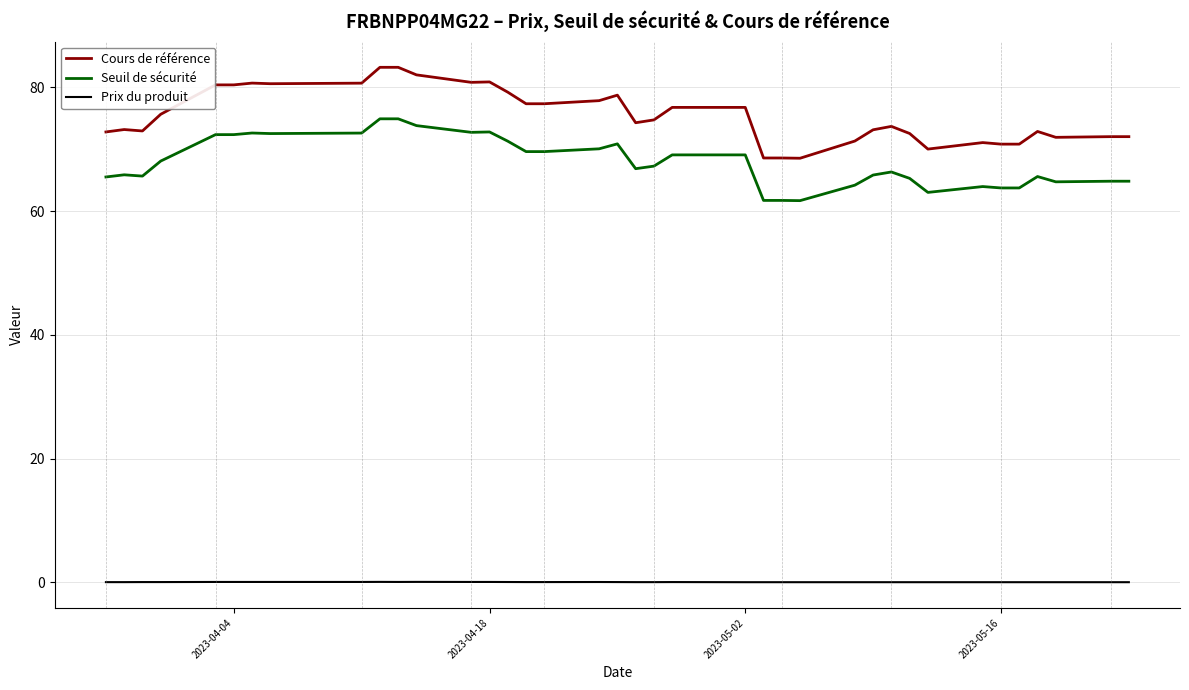

True or false: Prix du produit has more than 2 interior local peaks.

True